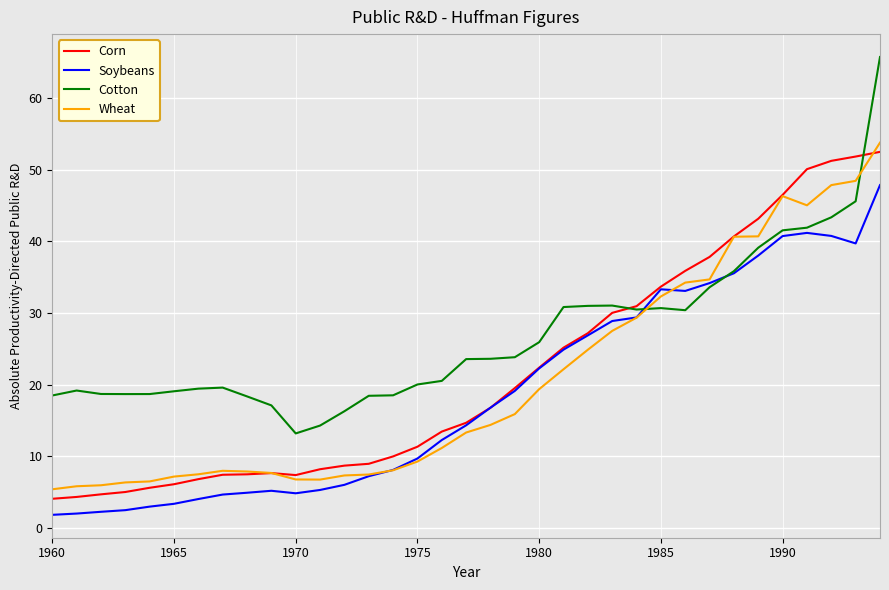

What is the maximum value shown in the chart?

65.7